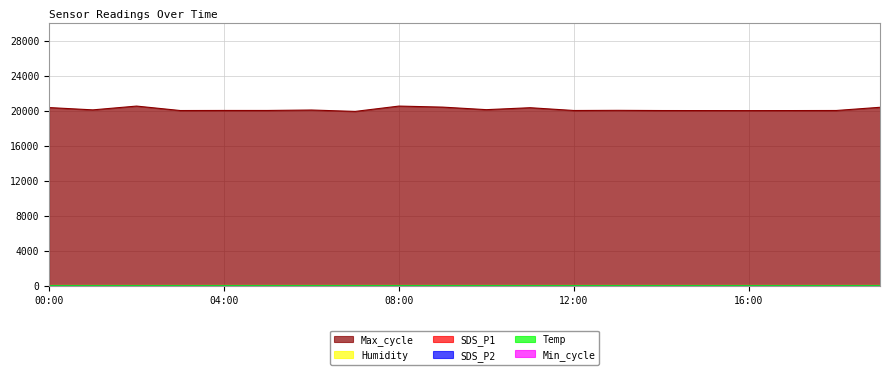

True or false: Max_cycle and Temp intersect in this chart.

False